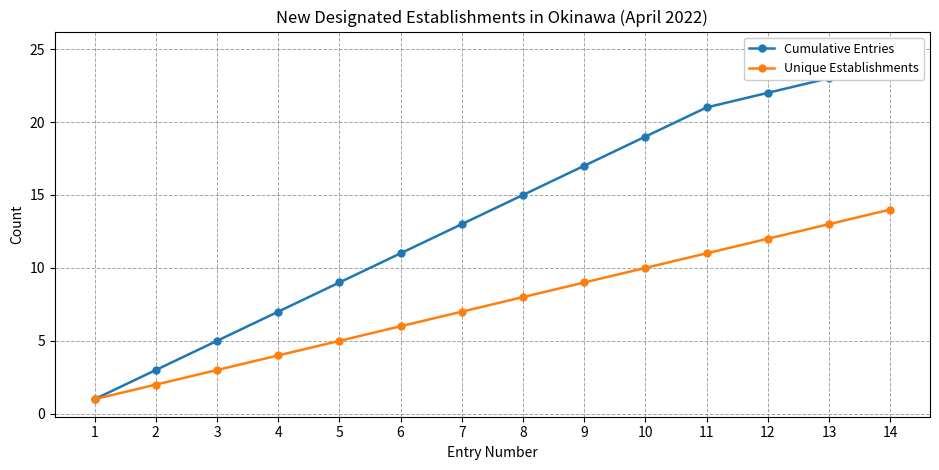

True or false: Cumulative Entries has a value of 1 at 1.

False